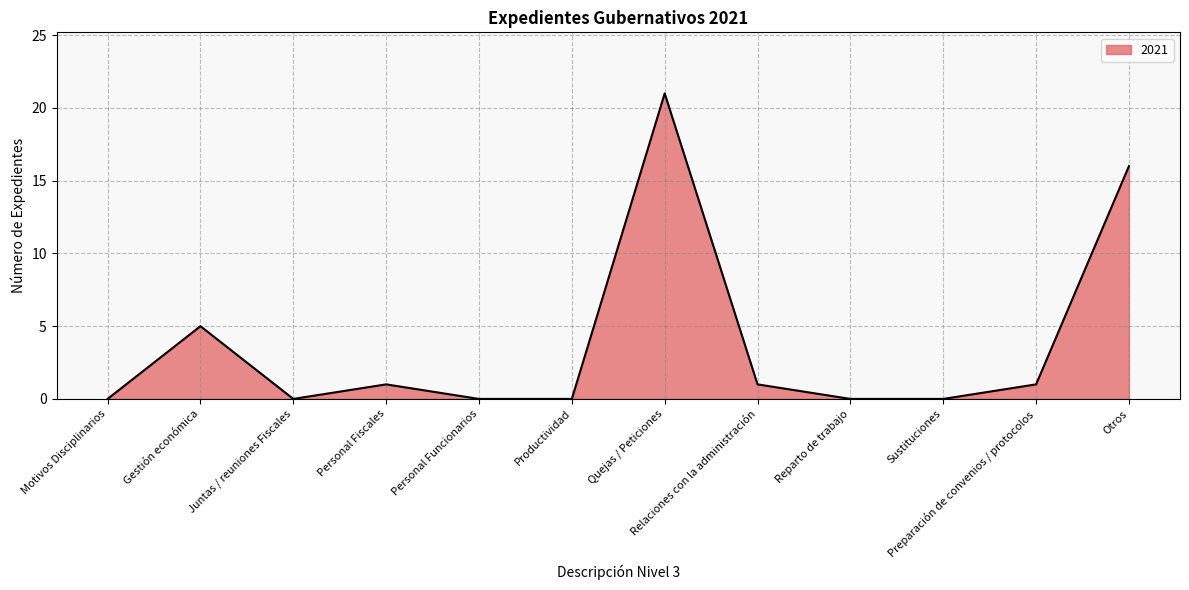

Where is the first local maximum?

Gestión económica